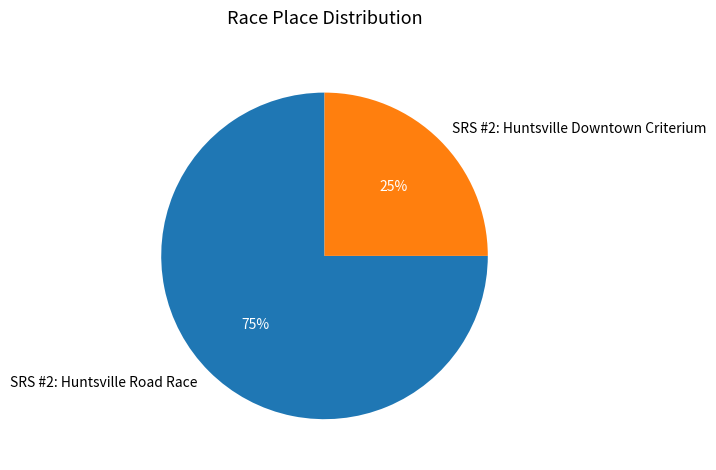

Which category accounts for the majority?

SRS #2: Huntsville Road Race